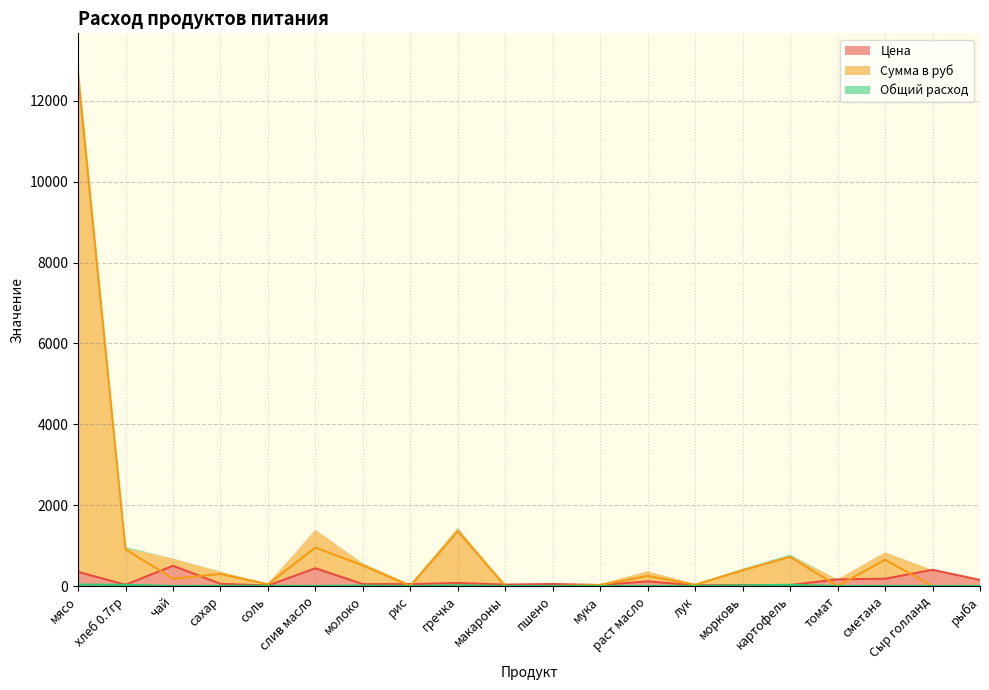

How many intersections are there between Цена and Сумма в руб?

9